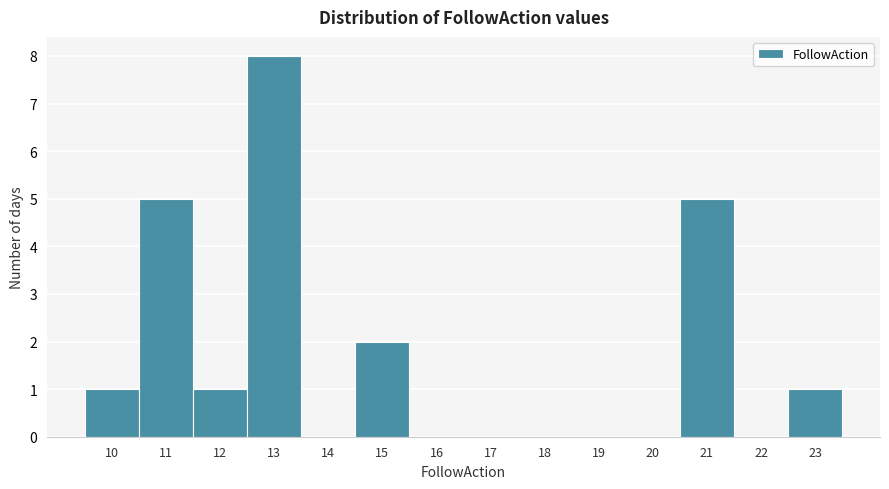

Reading left to right, list every bar in this chart as the range it spans on the x-axis followed by its height. The values are not printed on the chart, so give them approximately, as read against the axis.

9.5 to 10.5: 1
10.5 to 11.5: 5
11.5 to 12.5: 1
12.5 to 13.5: 8
13.5 to 14.5: 0
14.5 to 15.5: 2
15.5 to 16.5: 0
16.5 to 17.5: 0
17.5 to 18.5: 0
18.5 to 19.5: 0
19.5 to 20.5: 0
20.5 to 21.5: 5
21.5 to 22.5: 0
22.5 to 23.5: 1